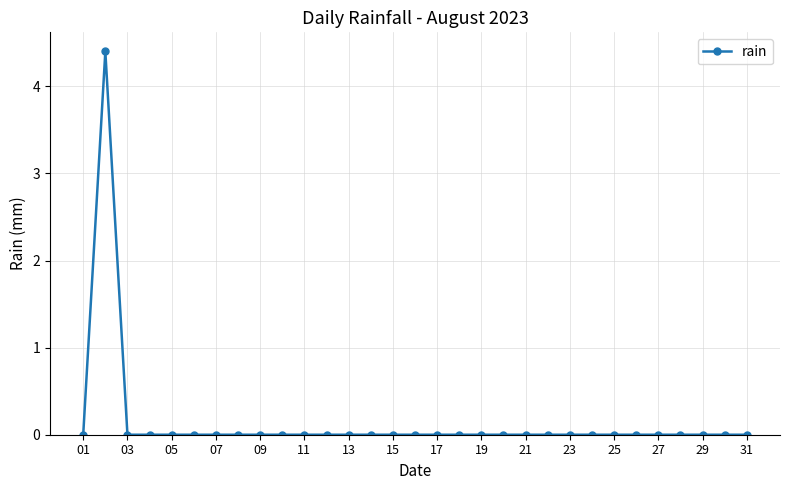

Reading left to right, list all the values displayed in this chart.

0.0	4.4	0.0	0.0	0.0	0.0	0.0	0.0	0.0	0.0	0.0	0.0	0.0	0.0	0.0	0.0	0.0	0.0	0.0	0.0	0.0	0.0	0.0	0.0	0.0	0.0	0.0	0.0	0.0	0.0	0.0